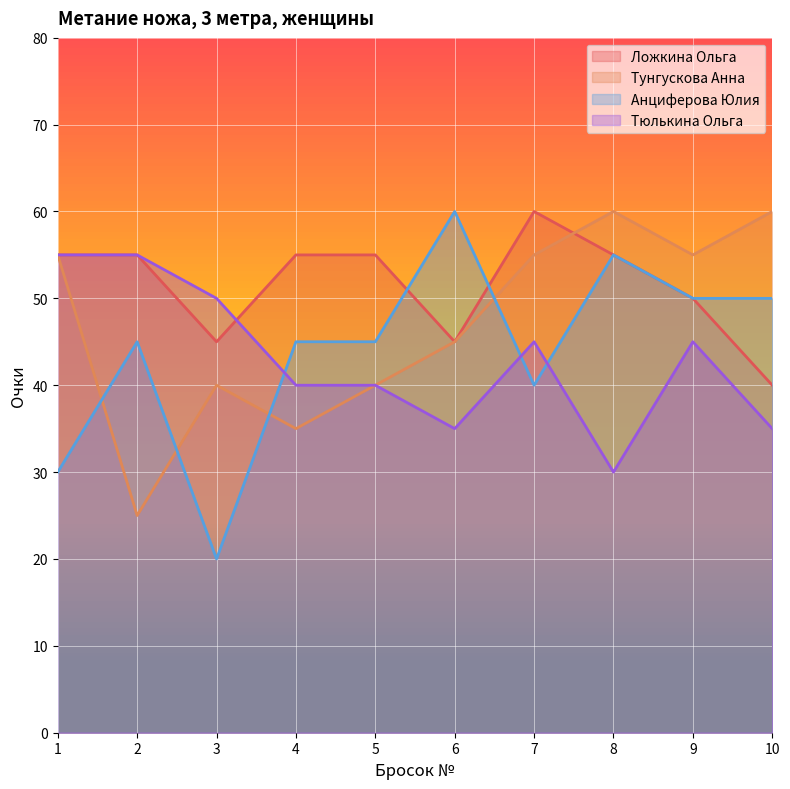

List the series in order of their peak value, lowest first.

Тюлькина Ольга, Ложкина Ольга, Тунгускова Анна, Анциферова Юлия